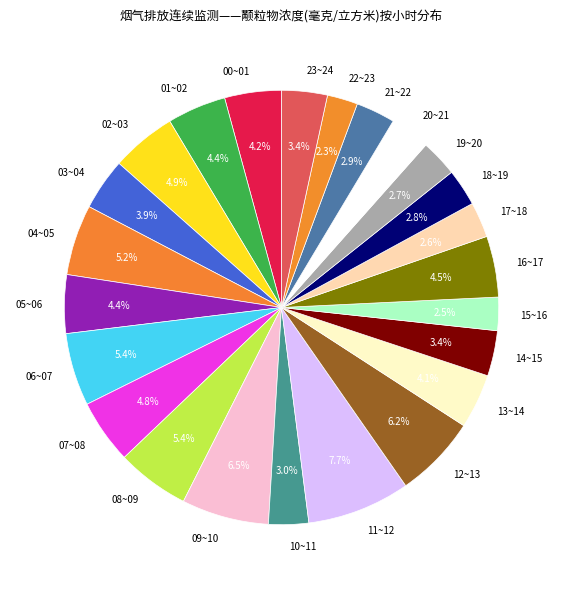

Between 10~11 and 08~09, which is larger?

08~09